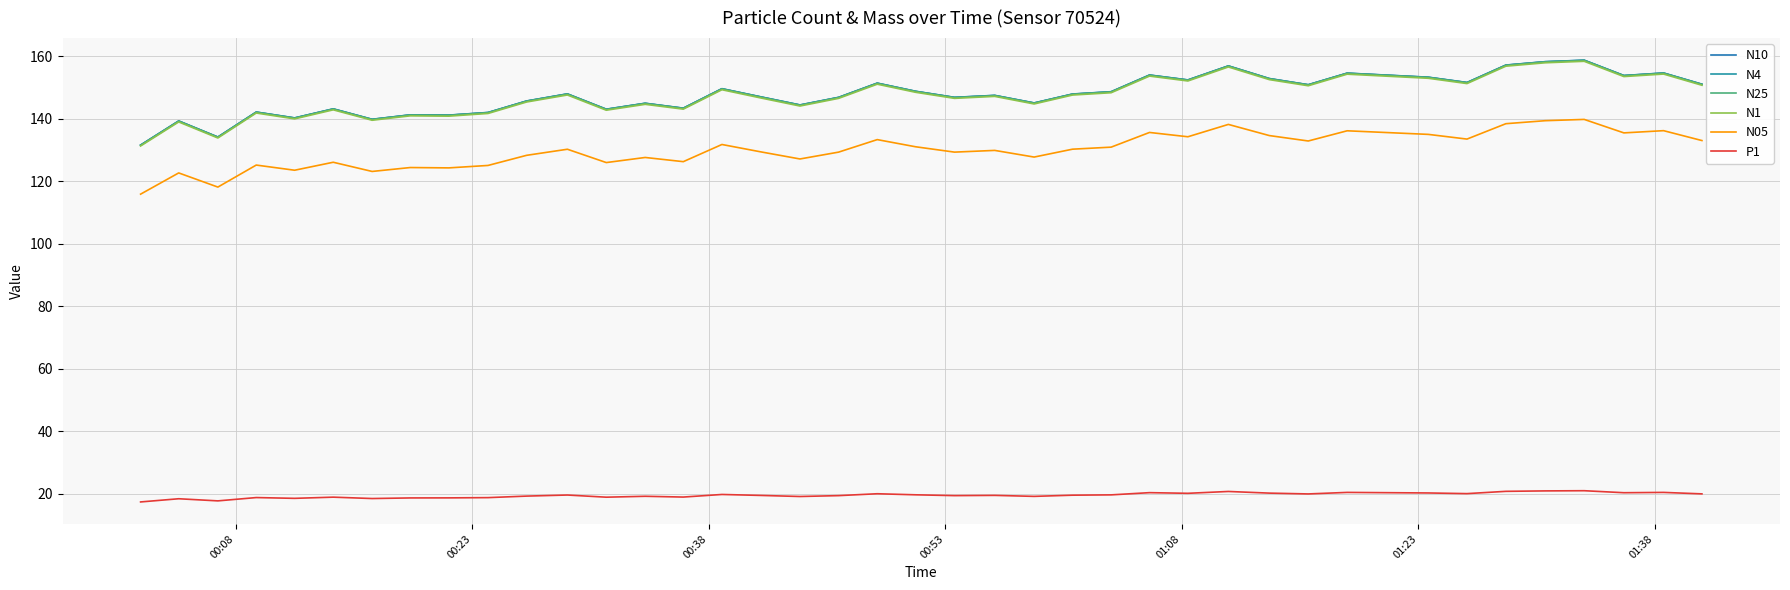

True or false: N10 and N25 intersect in this chart.

False